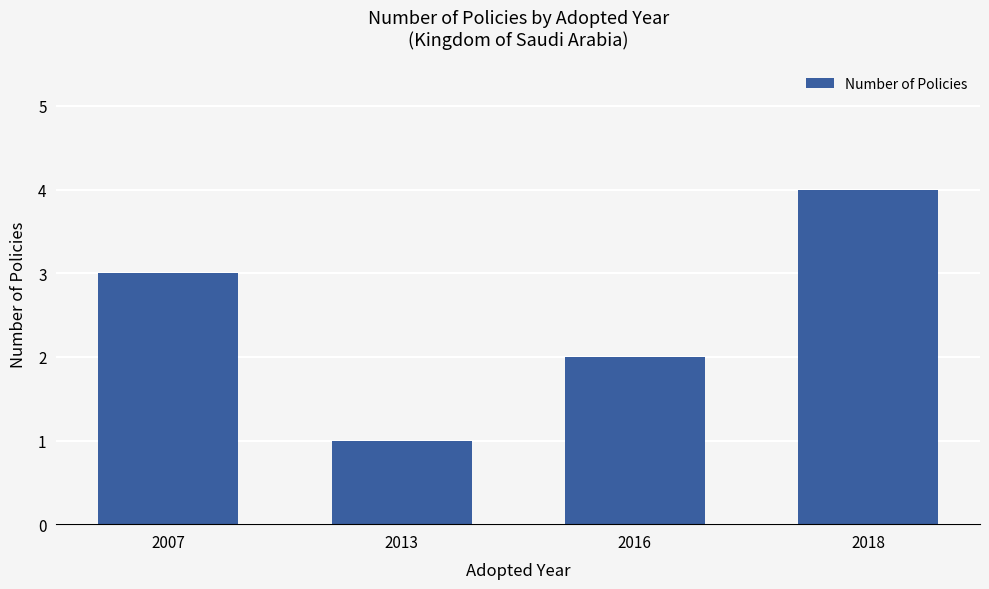

List the labels in order of value, largest first.

2018, 2007, 2016, 2013